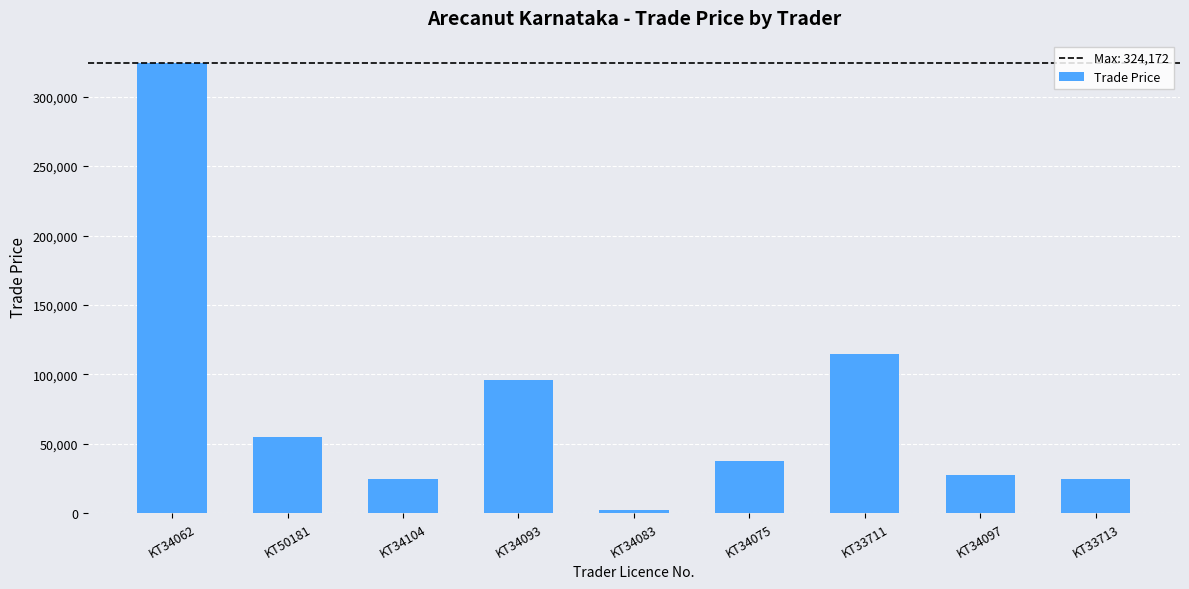

What is the change in value from KT34093 to KT33713?

-71246